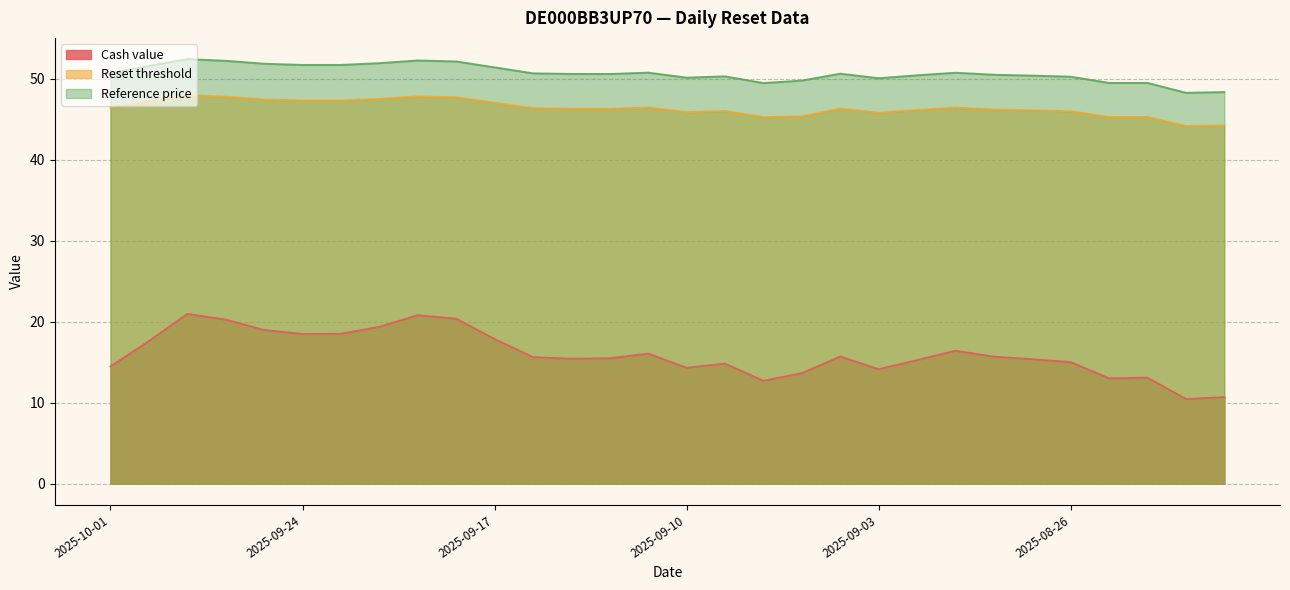

Reading left to right, what are all the values shown in this chart?

Cash value: 2025-10-01=14.5	2025-09-30=17.6	2025-09-29=21.0	2025-09-26=20.3	2025-09-25=19.0	2025-09-24=18.5	2025-09-23=18.5	2025-09-22=19.4	2025-09-19=20.8	2025-09-18=20.4	2025-09-17=17.9	2025-09-16=15.6	2025-09-15=15.4	2025-09-12=15.5	2025-09-11=16.1	2025-09-10=14.3	2025-09-09=14.8	2025-09-08=12.7	2025-09-05=13.6	2025-09-04=15.7	2025-09-03=14.1	2025-09-02=15.3	2025-08-29=16.4	2025-08-28=15.7	2025-08-27=15.4	2025-08-26=15.0	2025-08-25=13.0	2025-08-22=13.1	2025-08-21=10.5	2025-08-20=10.7
Reset threshold: 2025-10-01=46.4	2025-09-30=47.2	2025-09-29=48.0	2025-09-26=47.8	2025-09-25=47.4	2025-09-24=47.3	2025-09-23=47.3	2025-09-22=47.5	2025-09-19=47.8	2025-09-18=47.7	2025-09-17=47.0	2025-09-16=46.4	2025-09-15=46.3	2025-09-12=46.3	2025-09-11=46.4	2025-09-10=45.9	2025-09-09=46.0	2025-09-08=45.3	2025-09-05=45.3	2025-09-04=46.3	2025-09-03=45.8	2025-09-02=46.1	2025-08-29=46.4	2025-08-28=46.2	2025-08-27=46.1	2025-08-26=46.0	2025-08-25=45.3	2025-08-22=45.3	2025-08-21=44.2	2025-08-20=44.2
Reference price: 2025-10-01=50.7	2025-09-30=51.6	2025-09-29=52.4	2025-09-26=52.2	2025-09-25=51.9	2025-09-24=51.7	2025-09-23=51.7	2025-09-22=51.9	2025-09-19=52.2	2025-09-18=52.1	2025-09-17=51.4	2025-09-16=50.7	2025-09-15=50.6	2025-09-12=50.6	2025-09-11=50.8	2025-09-10=50.1	2025-09-09=50.3	2025-09-08=49.5	2025-09-05=49.8	2025-09-04=50.6	2025-09-03=50.1	2025-09-02=50.4	2025-08-29=50.7	2025-08-28=50.5	2025-08-27=50.4	2025-08-26=50.2	2025-08-25=49.5	2025-08-22=49.5	2025-08-21=48.3	2025-08-20=48.4